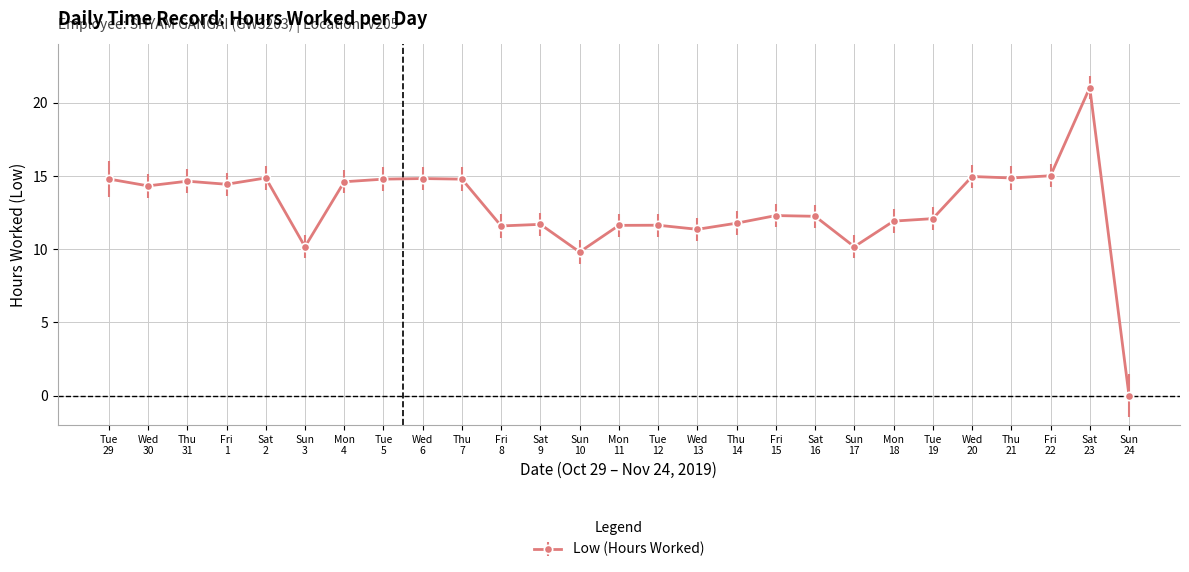

True or false: there are more than 1 points higher than both neighbors.

True